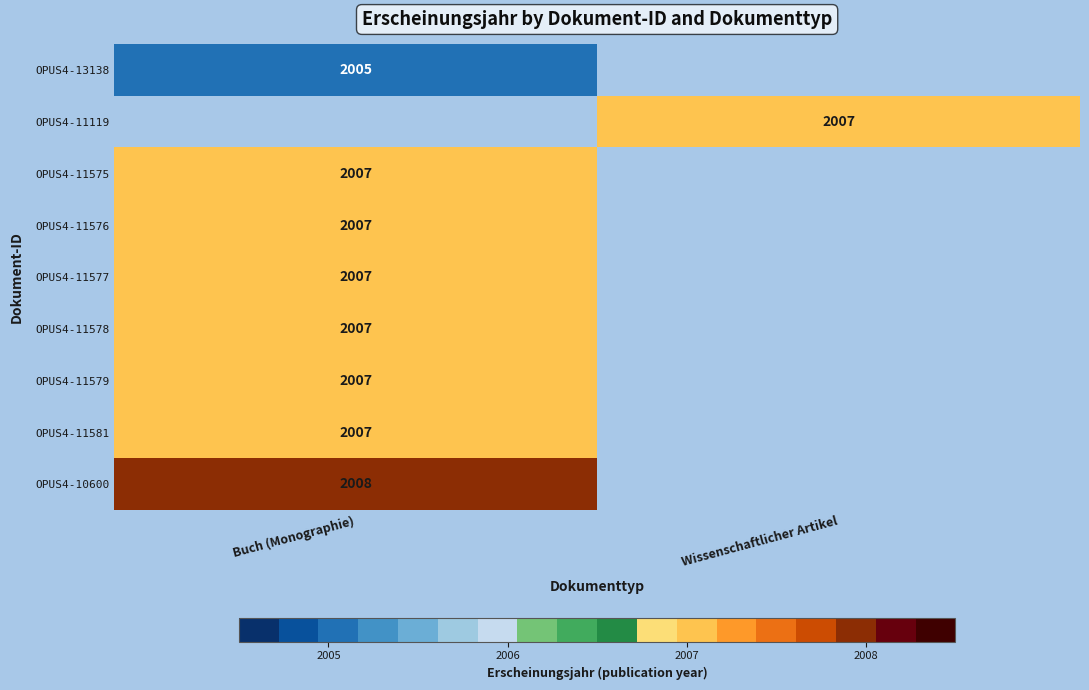

True or false: OPUS4-13138 has a value of 2005 at Buch (Monographie).

True